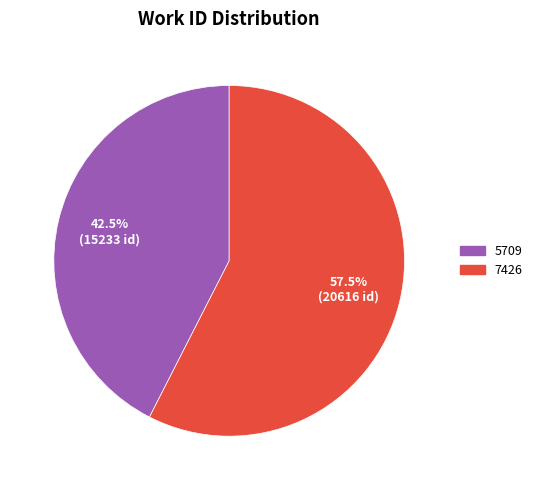

What percentage do 7426 and 5709 together represent?

100.0%